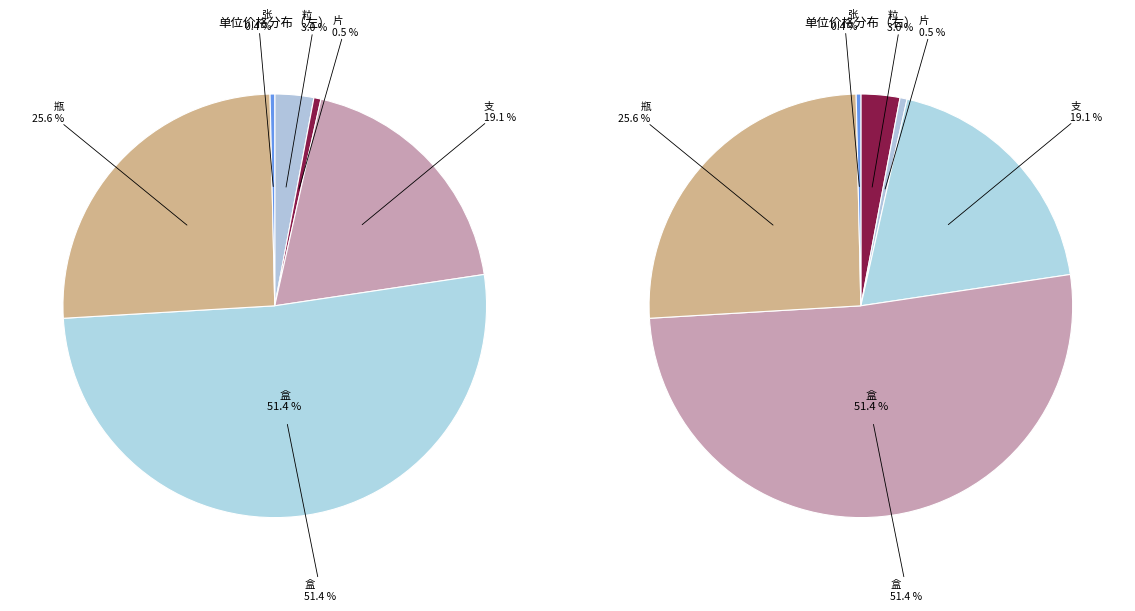

Which category accounts for the majority?

盒